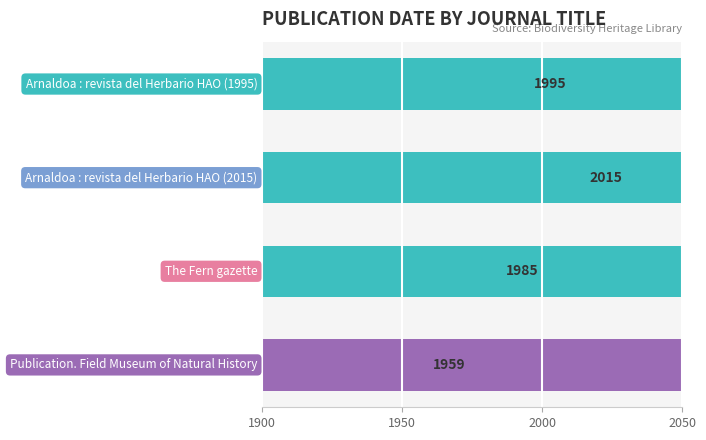

The value at 2000 is 1985. True or false?

True